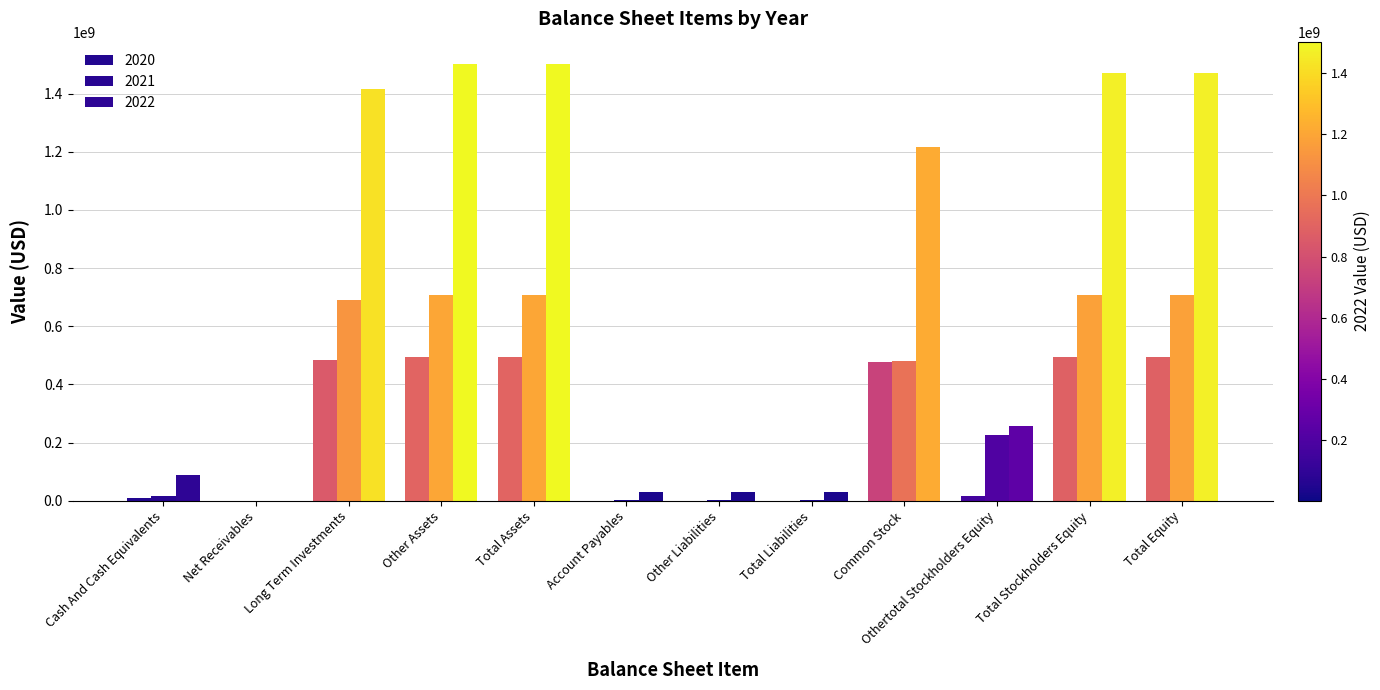

How many groups of bars are there?

12